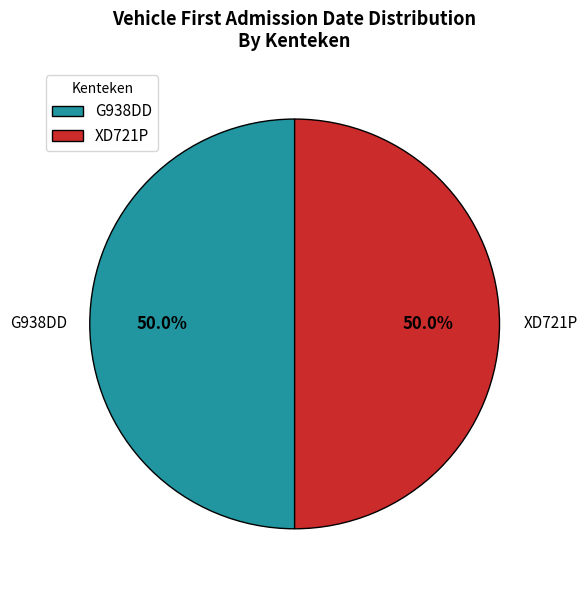

How many slices are in this pie chart?

2